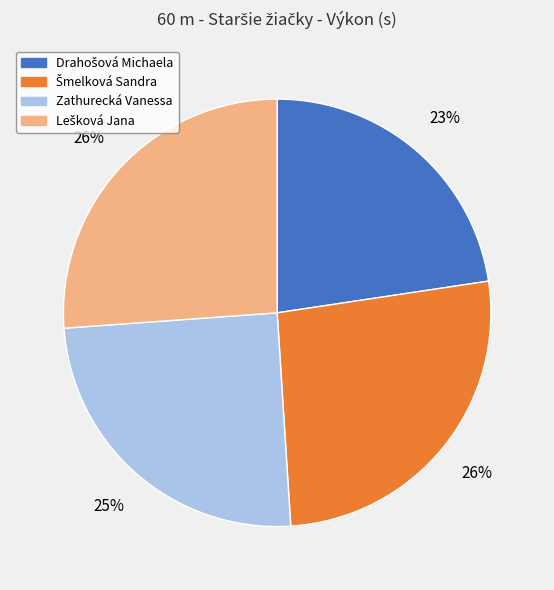

Is there any slice that represents more than half of the pie?

No